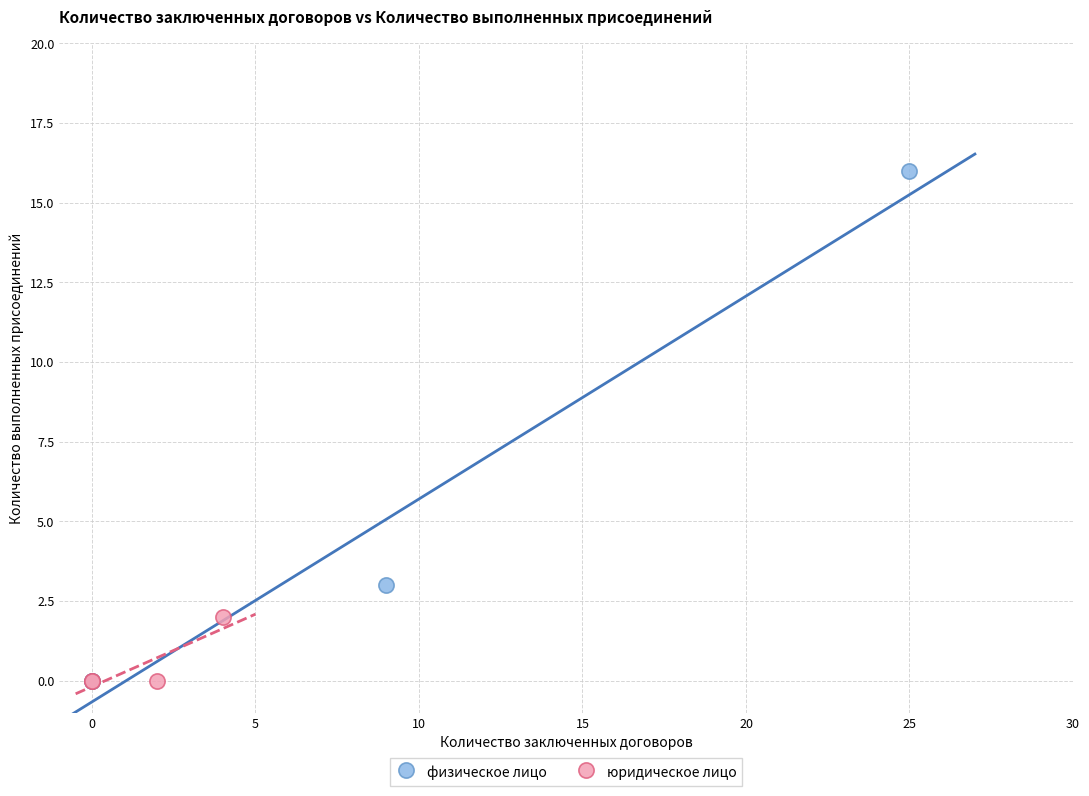

Which series contains the highest Y value?

физическое лицо